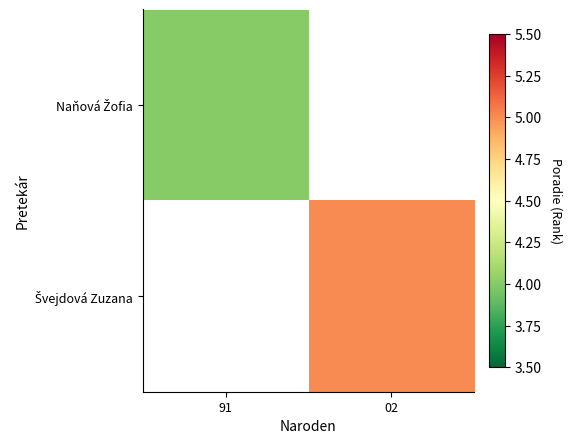

What is the greatest value displayed?

5.0